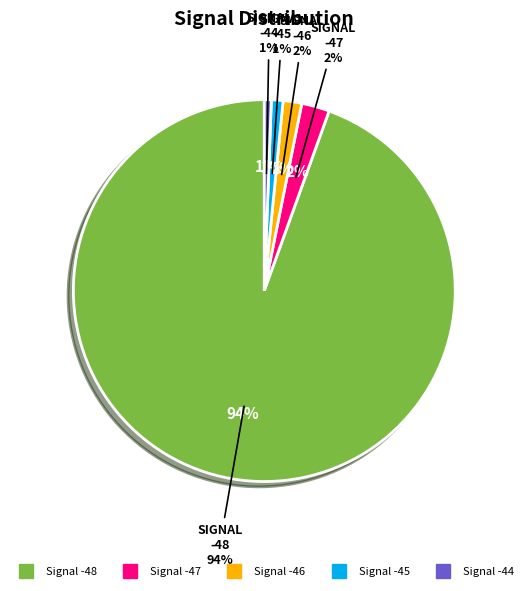

True or false: -48 accounts for 1% of the total.

False